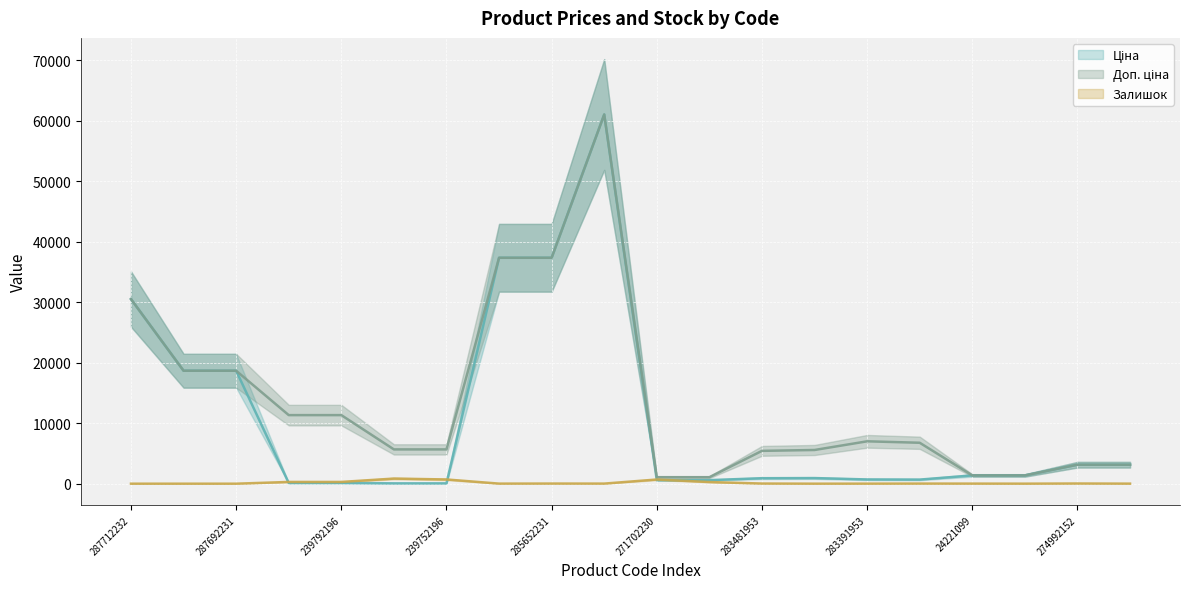

True or false: Ціна has a value of 56.7 at 239752196.

True